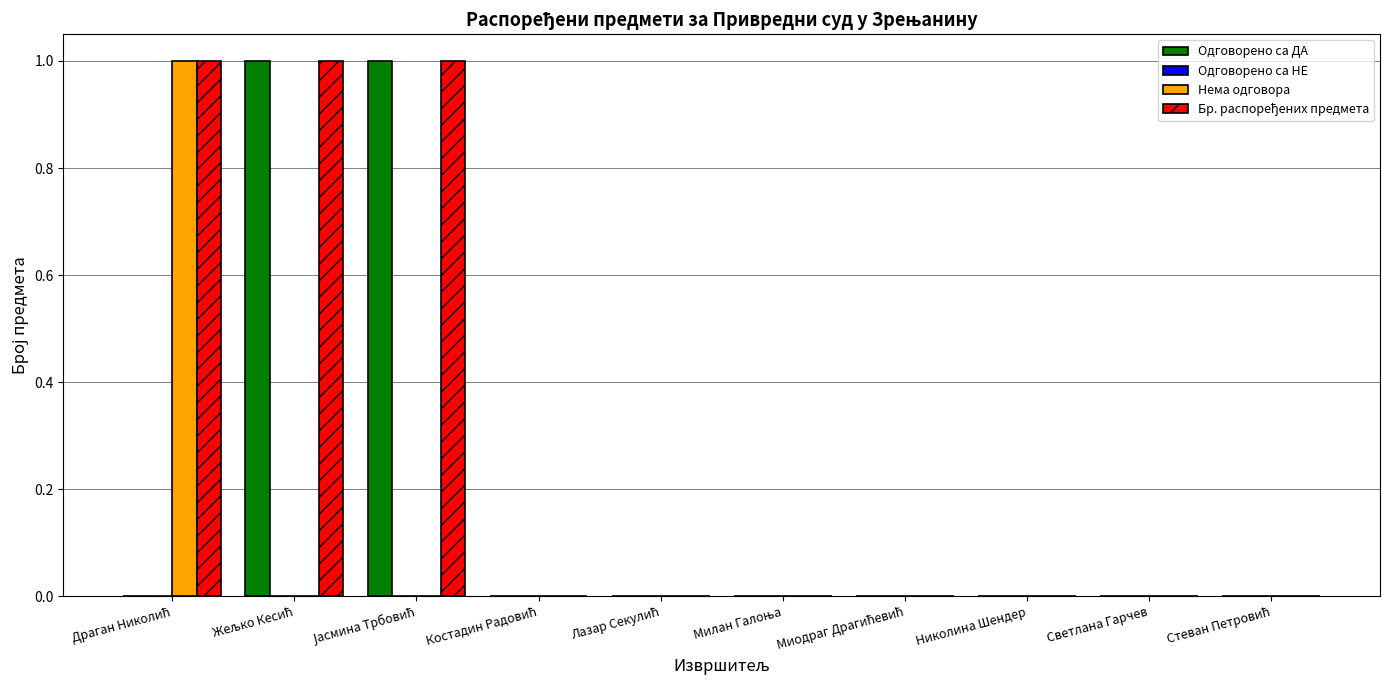

How many data points does each series have?

10